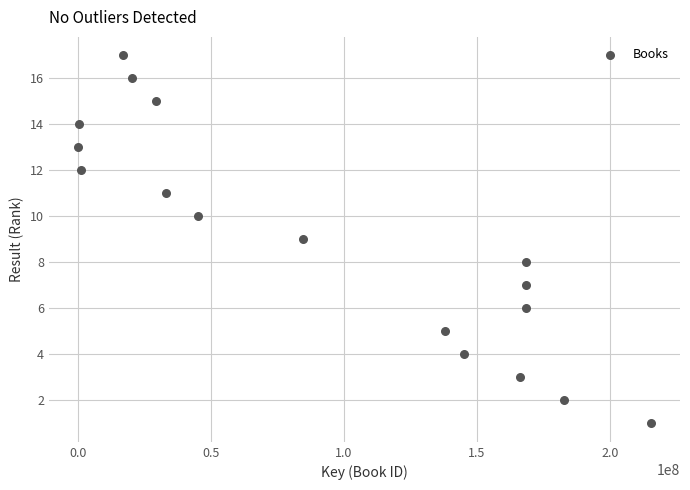

What is the range of X values (max minus min)?

215446184